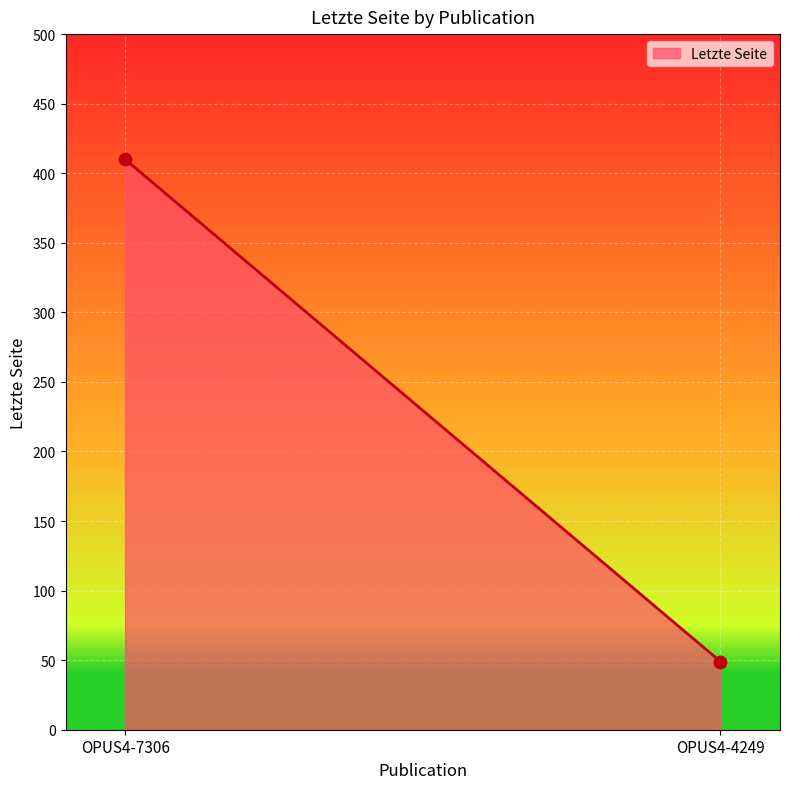

What is the range of Y values (max minus min)?

361